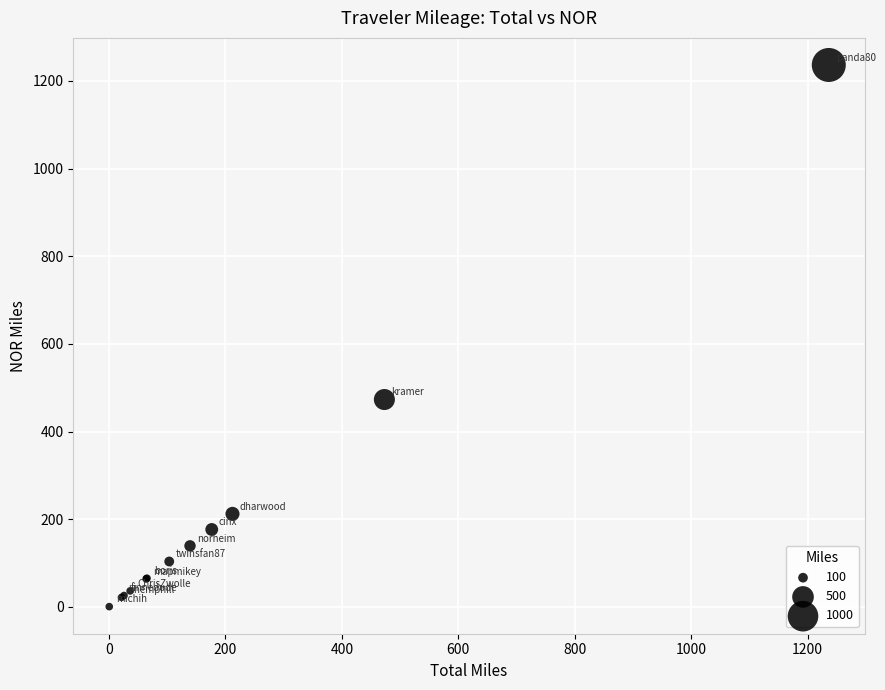

What Y value in the scatter plot is closest to 618?

473.0